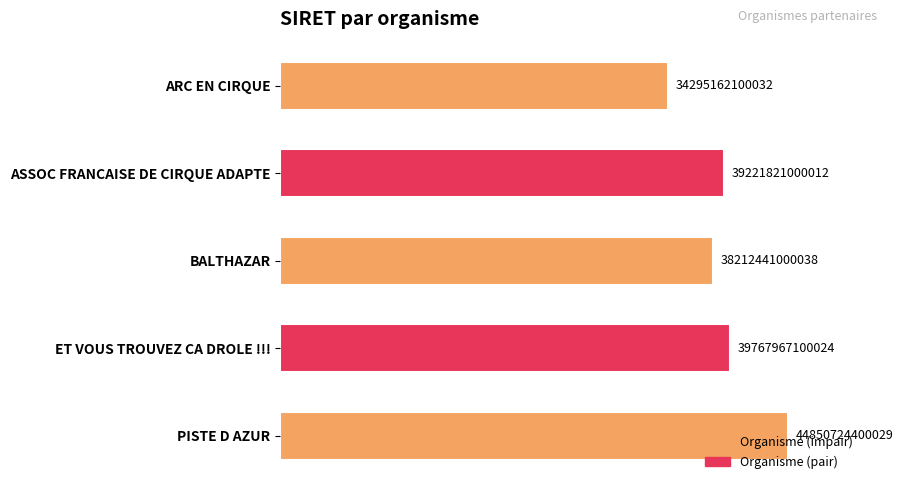

How many bars are there in total?

5